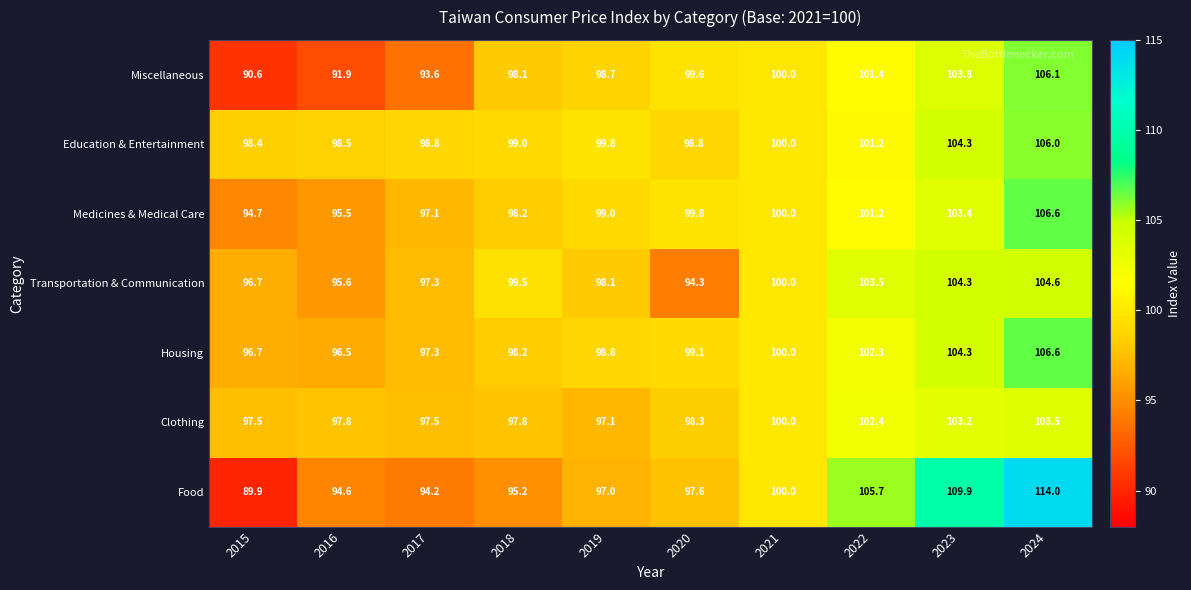

What is the sum of all Medicines & Medical Care values?

995.5